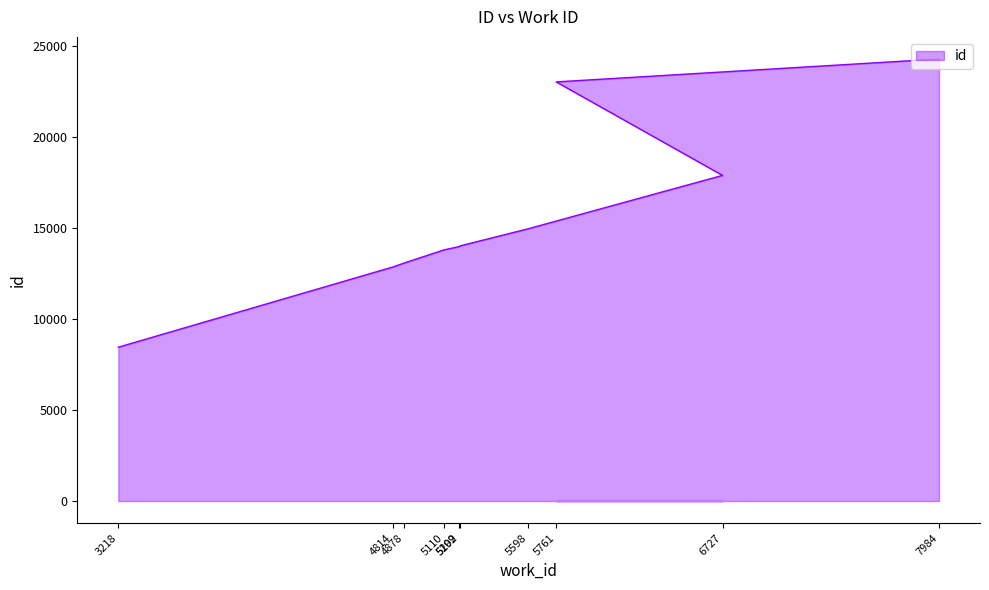

What is the value of the 10th point from the left?

24297